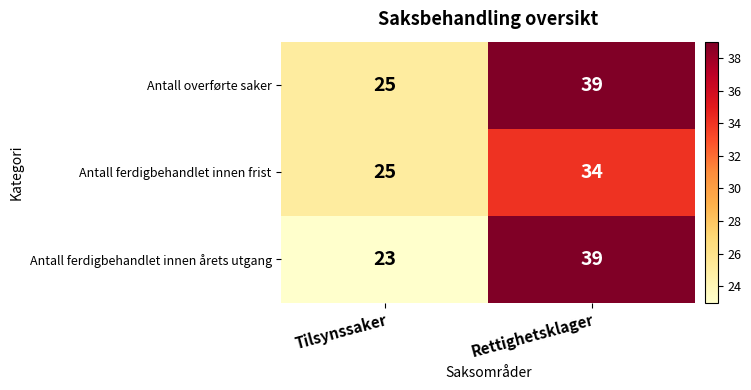

Which series changed the most between Tilsynssaker and Rettighetsklager?

Antall ferdigbehandlet innen årets utgang